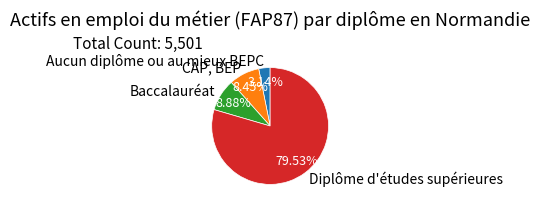

How many segments does this pie chart have?

4